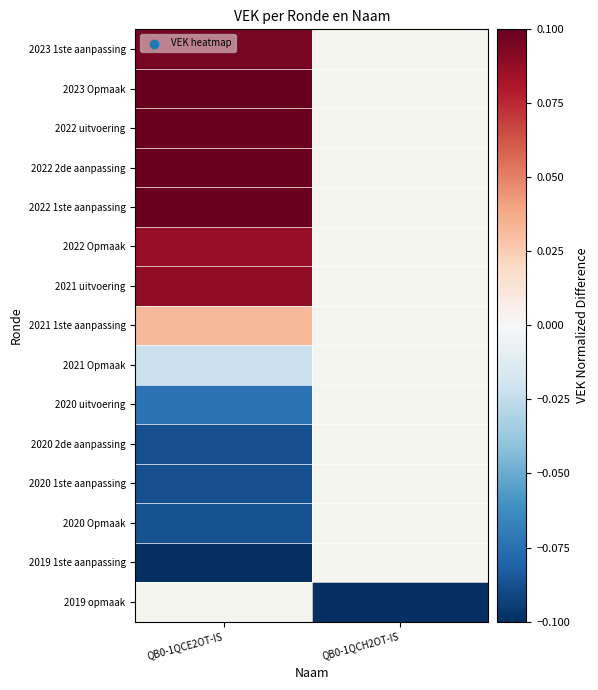

At QB0-1QCH2OT-IS, list the series in order from smallest to largest.

2023 1ste aanpassing, 2023 Opmaak, 2022 uitvoering, 2022 2de aanpassing, 2022 1ste aanpassing, 2022 Opmaak, 2021 uitvoering, 2021 1ste aanpassing, 2021 Opmaak, 2020 uitvoering, 2020 2de aanpassing, 2020 1ste aanpassing, 2020 Opmaak, 2019 1ste aanpassing, 2019 opmaak